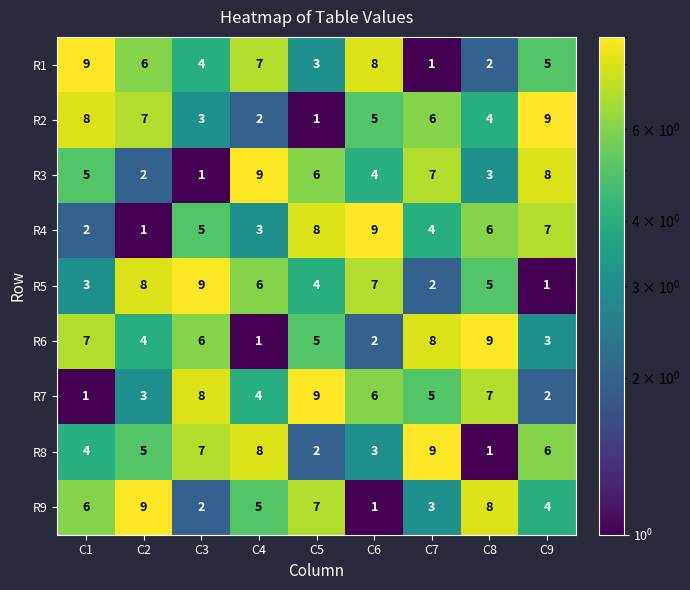

Count the R6 values in the range 3 to 7.

5